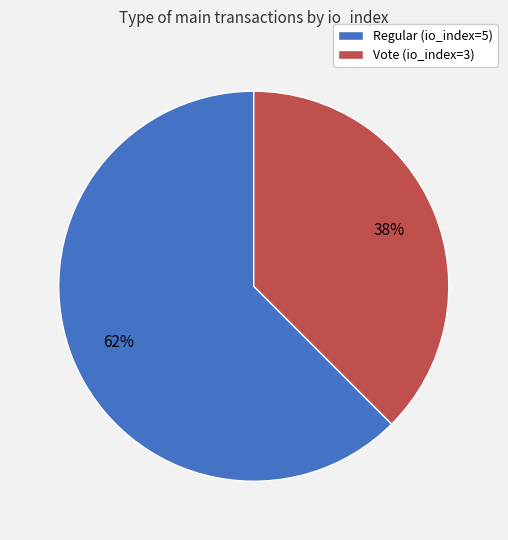

To the nearest percent, what is the combined percentage of Regular (io_index=5) and Vote (io_index=3)?

100%